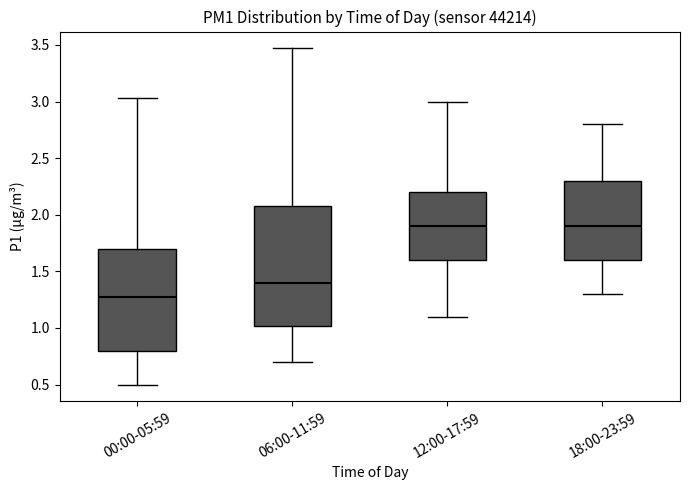

Comparing the boxes themselves (not the whiskers), which one is the tallest?

06:00-11:59